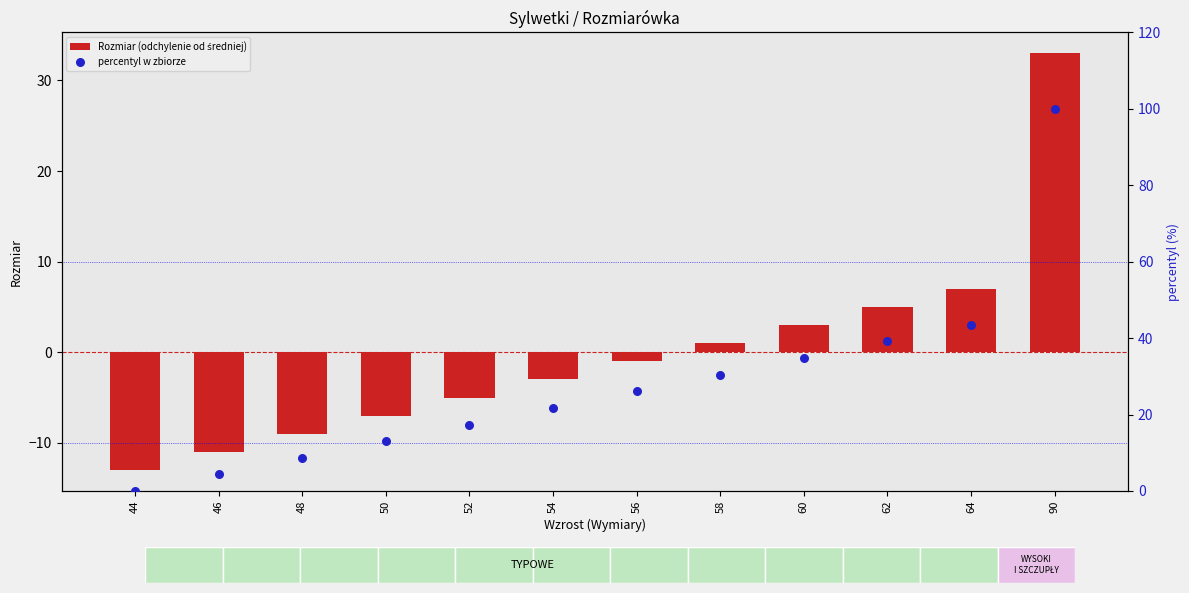

Is the value of percentyl w zbiorze at 54 greater than the value of Rozmiar (odchylenie od średniej) at 56?

Yes